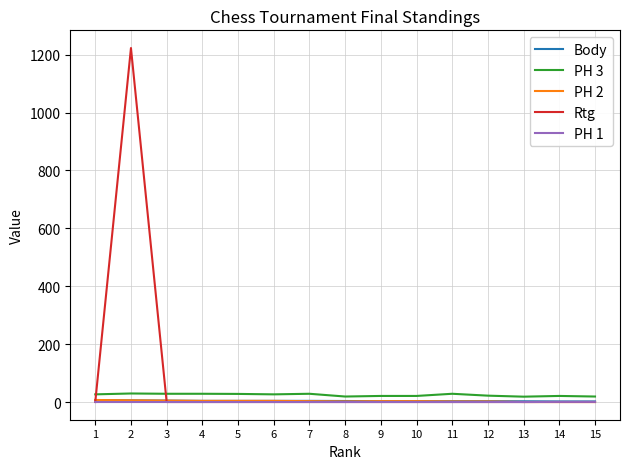

True or false: PH 3 has more than 0 interior local peaks.

True